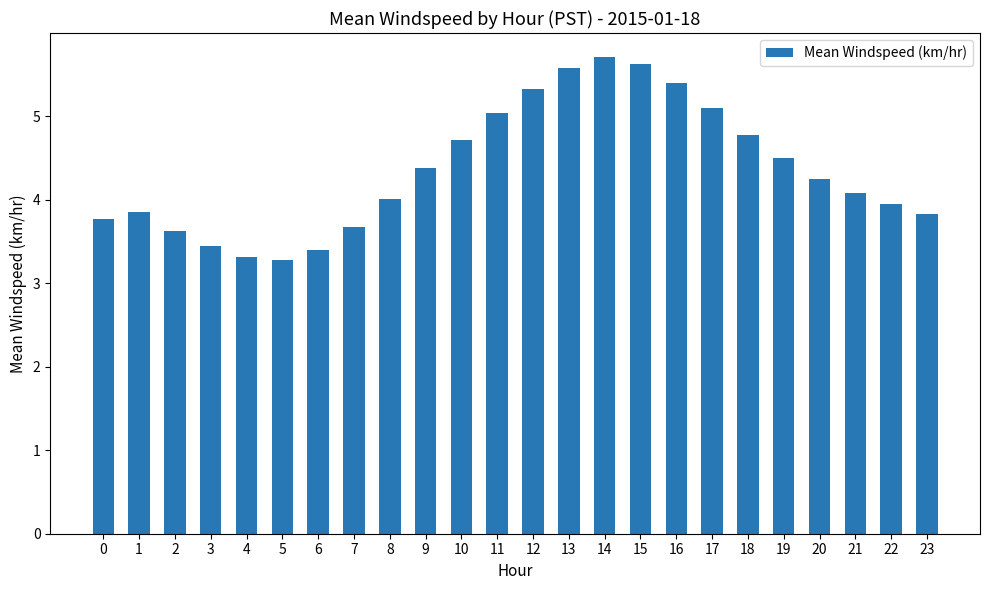

Is it true that the value at 17 is 5.1?

True